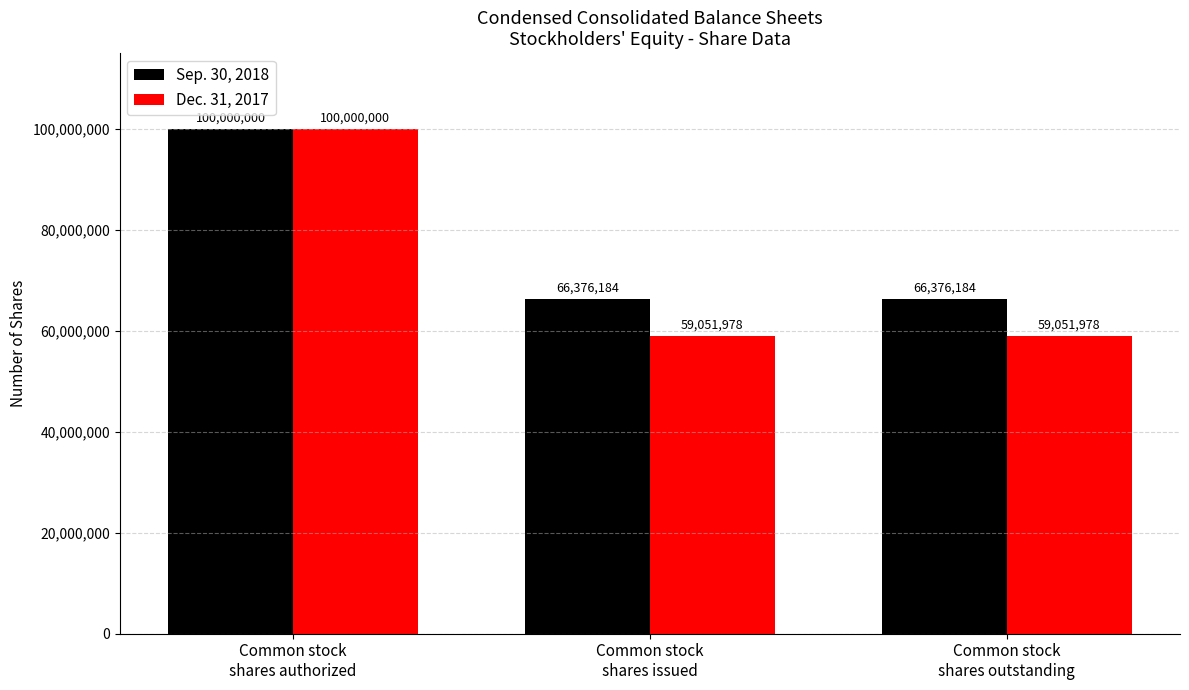

True or false: Dec. 31, 2017 has a value of 59051978 at Common stock
shares outstanding.

True